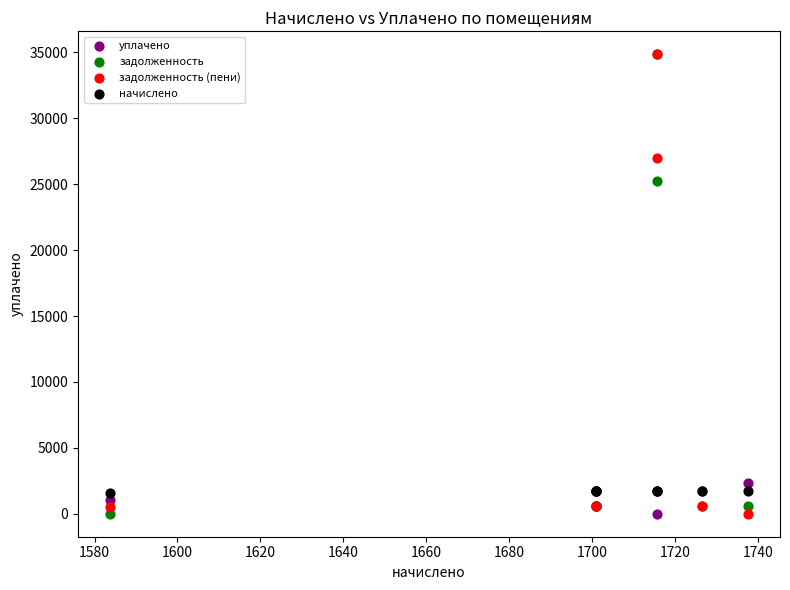

Across all series, what Y value is closest to 17430?

25263.8